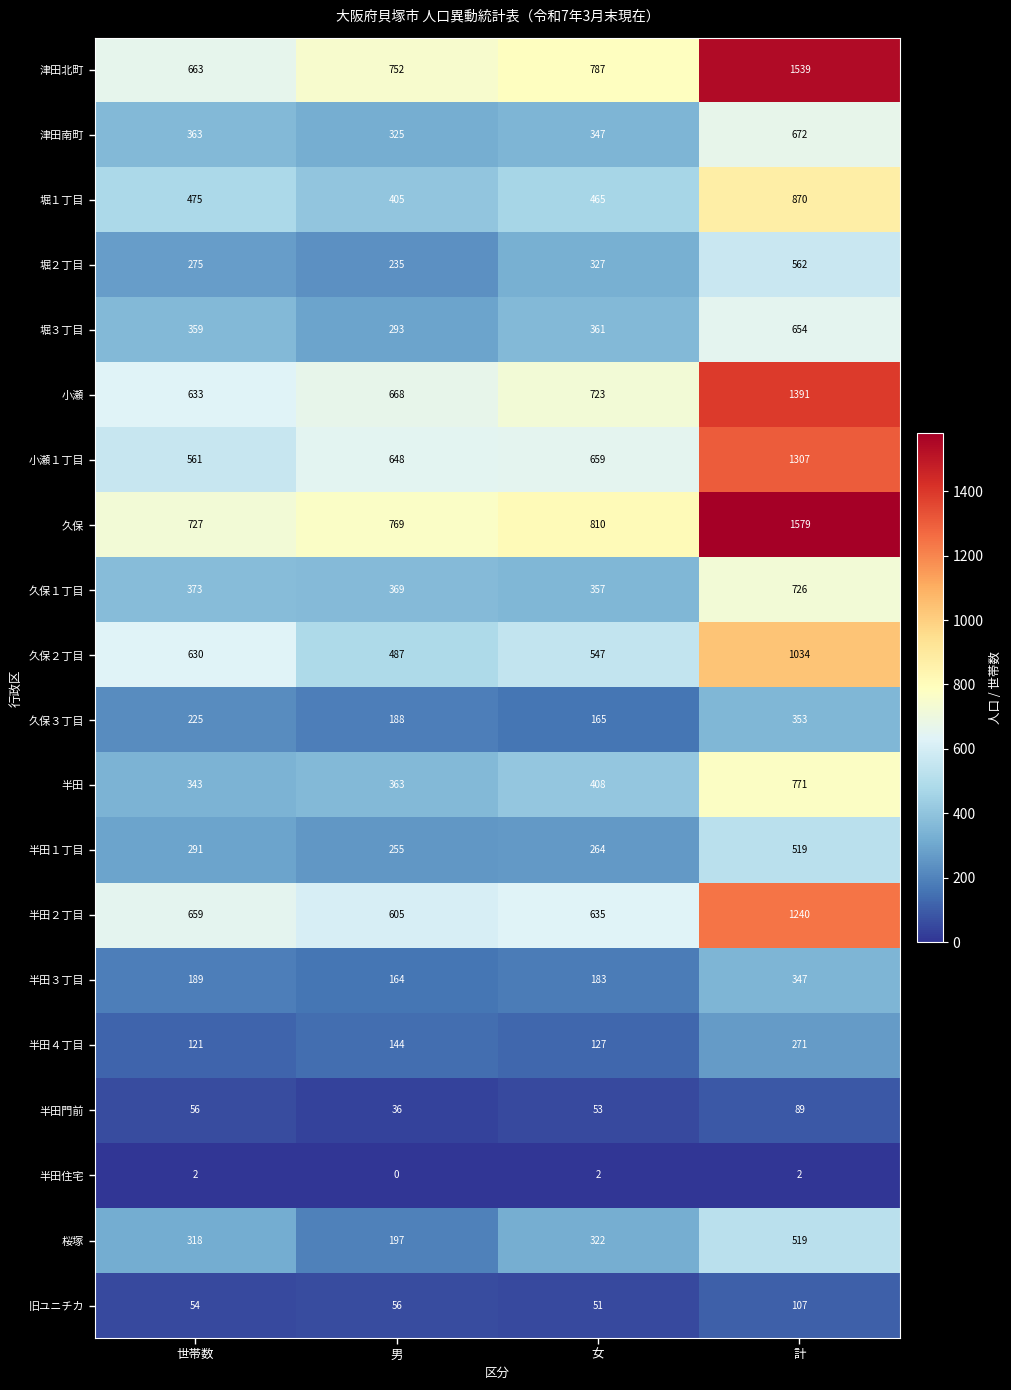

Read the 半田２丁目 value at 女, to the nearest 50.

650